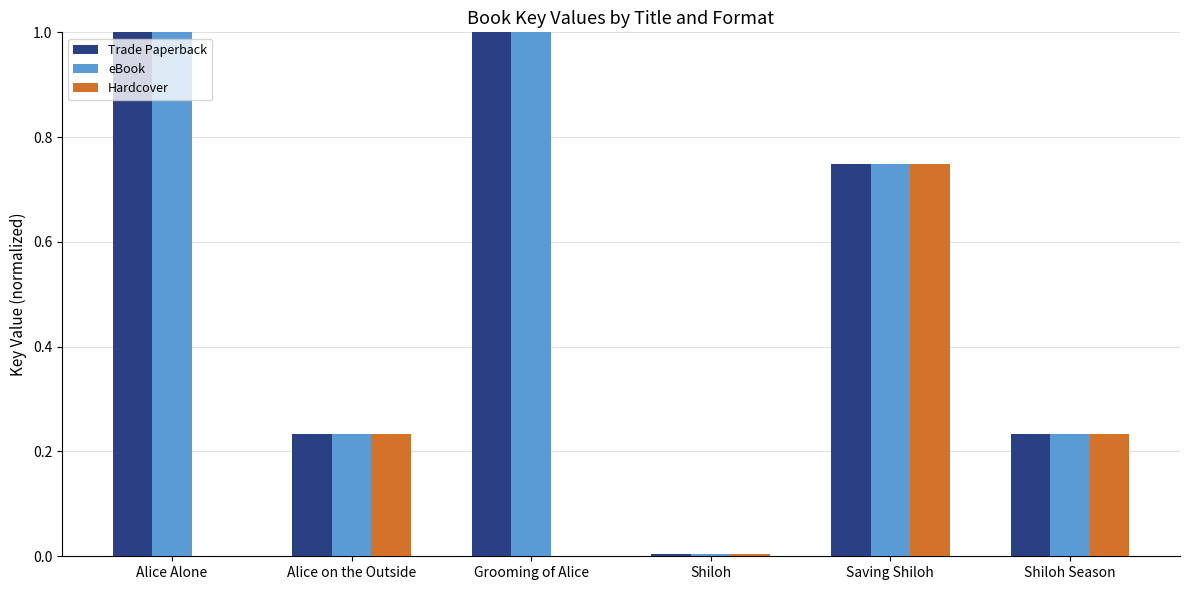

Is it true that Trade Paperback equals 0.0 at Shiloh?

True